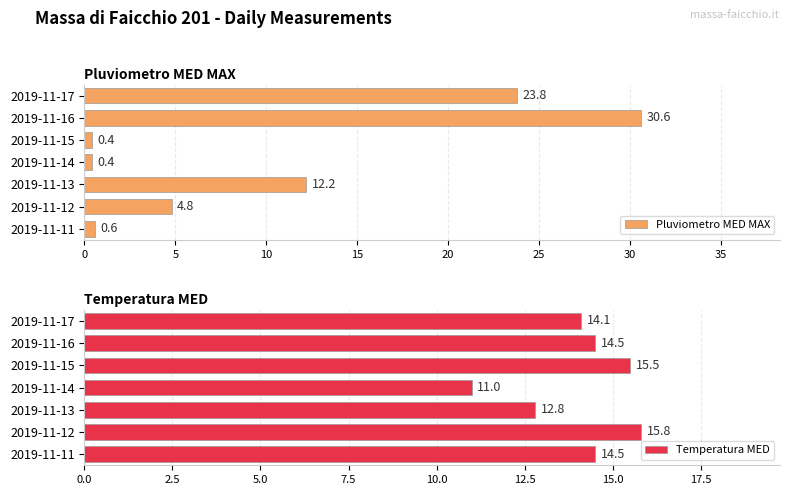

What is the sum of the Temperatura MED values at 2019-11-13 and 2019-11-11?

27.3